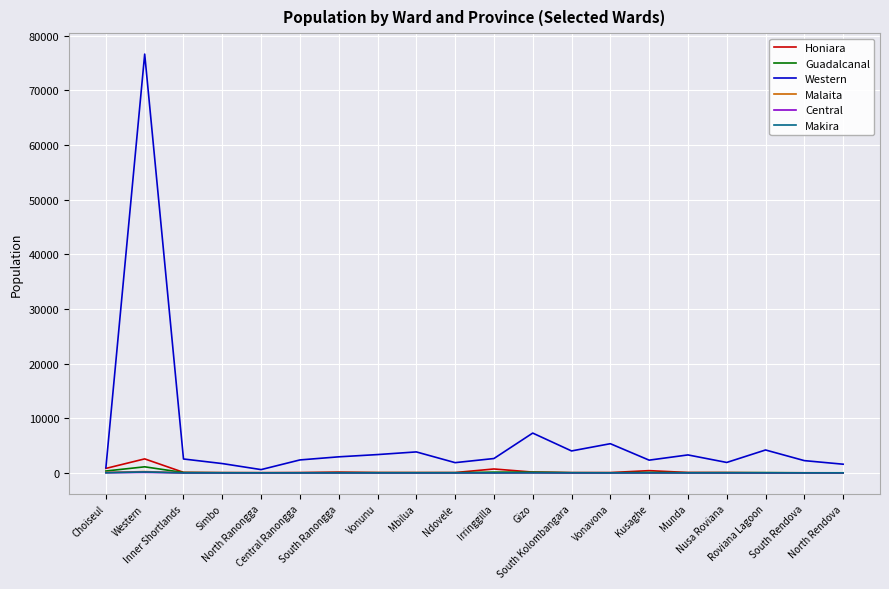

Reading right to left, list all the values displayed in this chart.

Honiara: North Rendova=2	South Rendova=18	Roviana Lagoon=16	Nusa Roviana=62	Munda=66	Kusaghe=407	Vonavona=50	South Kolombangara=48	Gizo=141	Irringgilla=710	Ndovele=57	Mbilua=56	Vonunu=65	South Ranongga=137	Central Ranongga=59	North Ranongga=37	Simbo=49	Inner Shortlands=92	Western=2557	Choiseul=812
Guadalcanal: North Rendova=10	South Rendova=2	Roviana Lagoon=41	Nusa Roviana=36	Munda=23	Kusaghe=81	Vonavona=11	South Kolombangara=20	Gizo=139	Irringgilla=133	Ndovele=30	Mbilua=27	Vonunu=28	South Ranongga=32	Central Ranongga=12	North Ranongga=10	Simbo=22	Inner Shortlands=57	Western=1106	Choiseul=338
Western: North Rendova=1583	South Rendova=2239	Roviana Lagoon=4187	Nusa Roviana=1904	Munda=3283	Kusaghe=2326	Vonavona=5338	South Kolombangara=4011	Gizo=7281	Irringgilla=2623	Ndovele=1869	Mbilua=3834	Vonunu=3346	South Ranongga=2934	Central Ranongga=2365	North Ranongga=595	Simbo=1701	Inner Shortlands=2539	Western=76648	Choiseul=940
Malaita: North Rendova=0	South Rendova=0	Roviana Lagoon=2	Nusa Roviana=6	Munda=22	Kusaghe=1	Vonavona=12	South Kolombangara=8	Gizo=34	Irringgilla=15	Ndovele=2	Mbilua=11	Vonunu=9	South Ranongga=5	Central Ranongga=5	North Ranongga=0	Simbo=4	Inner Shortlands=6	Western=228	Choiseul=80
Central: North Rendova=0	South Rendova=0	Roviana Lagoon=0	Nusa Roviana=4	Munda=9	Kusaghe=4	Vonavona=0	South Kolombangara=0	Gizo=19	Irringgilla=0	Ndovele=3	Mbilua=0	Vonunu=1	South Ranongga=3	Central Ranongga=2	North Ranongga=2	Simbo=2	Inner Shortlands=0	Western=84	Choiseul=27
Makira: North Rendova=0	South Rendova=0	Roviana Lagoon=8	Nusa Roviana=8	Munda=4	Kusaghe=11	Vonavona=2	South Kolombangara=17	Gizo=17	Irringgilla=3	Ndovele=4	Mbilua=3	Vonunu=3	South Ranongga=0	Central Ranongga=0	North Ranongga=6	Simbo=3	Inner Shortlands=1	Western=160	Choiseul=22